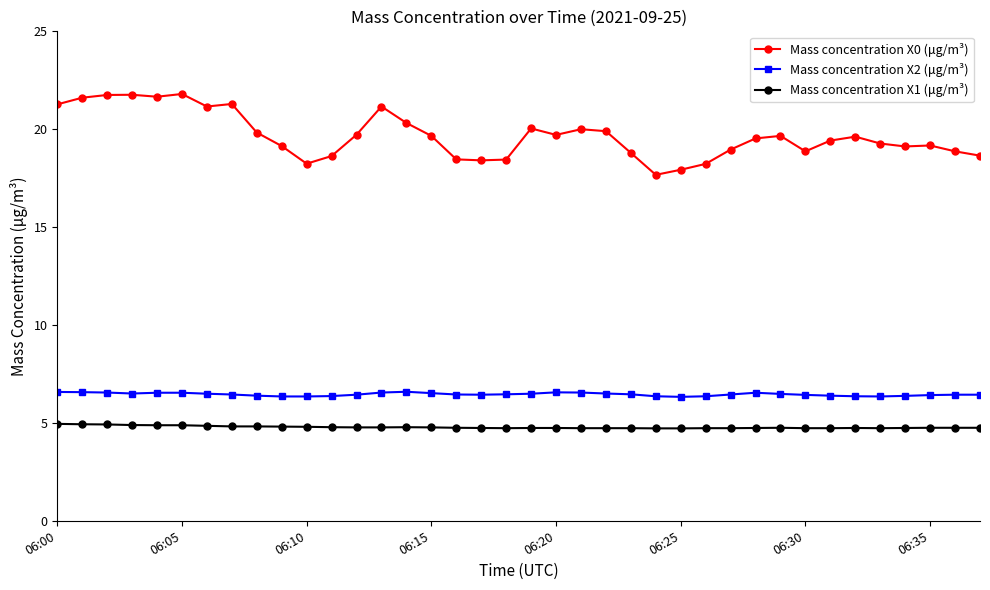

Rank the series by their maximum value, from lowest to highest.

Mass concentration X1 (μg/m³), Mass concentration X2 (μg/m³), Mass concentration X0 (μg/m³)